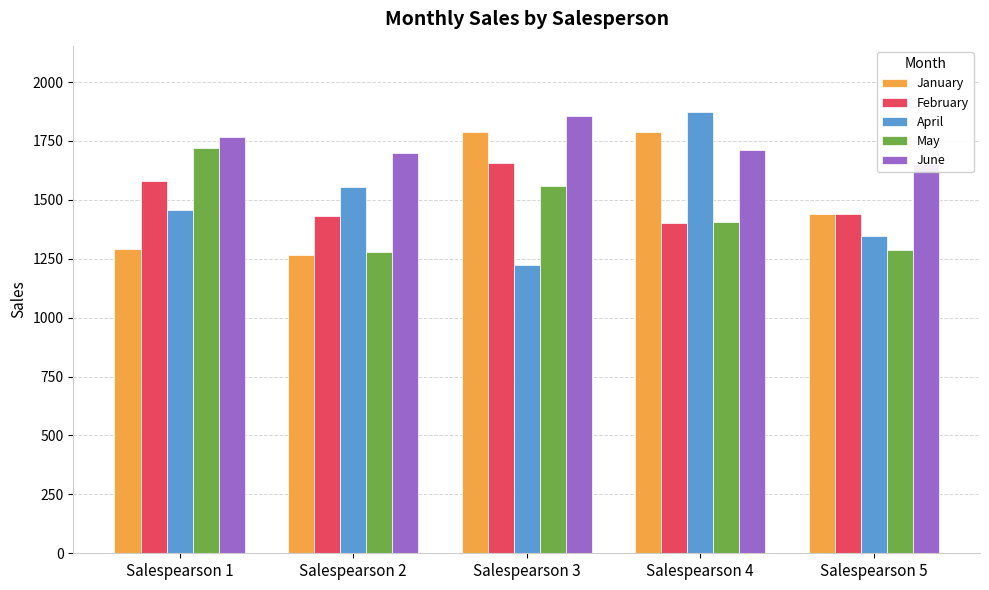

What is the difference between the maximum and second lowest values in the April series?

527